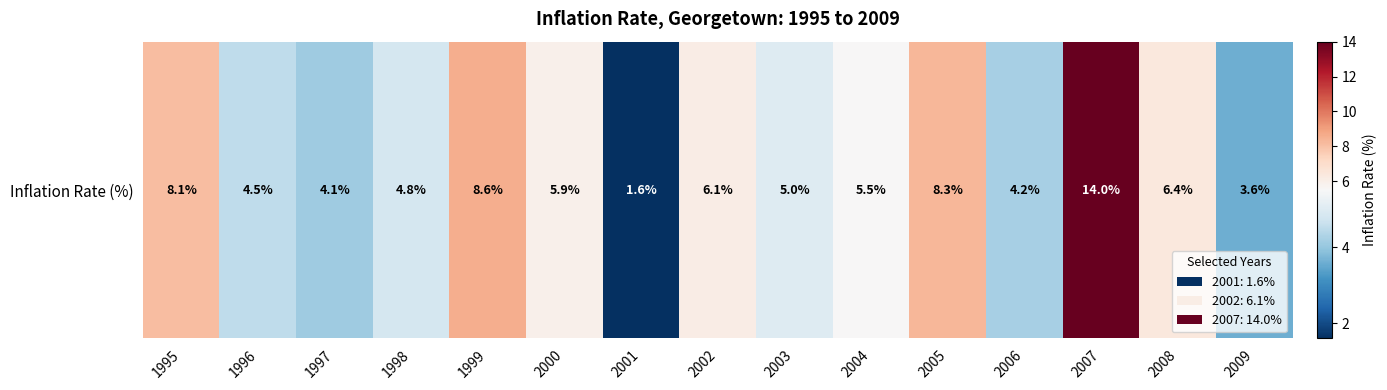

What is the sum of the values at 2004 and 1996?

10.0